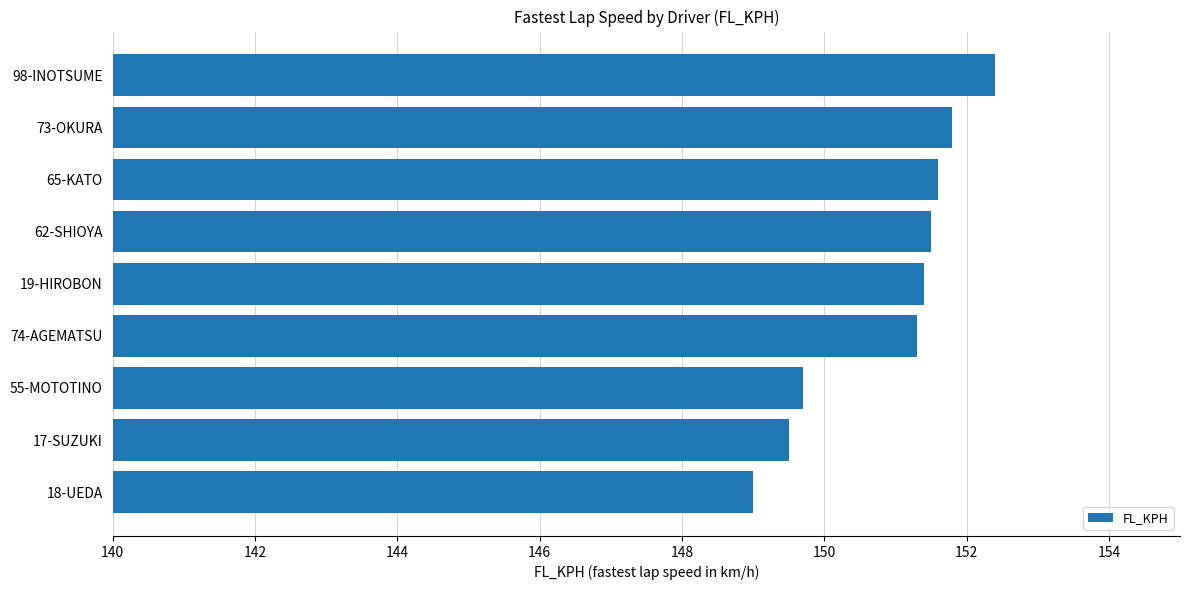

Reading top to bottom, extract all data points from this chart.

152.4	151.8	151.6	151.5	151.4	151.3	149.7	149.5	149.0